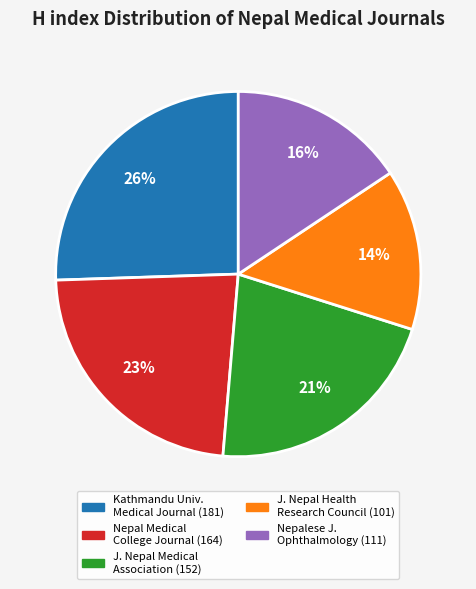

Does any single category account for the majority?

No